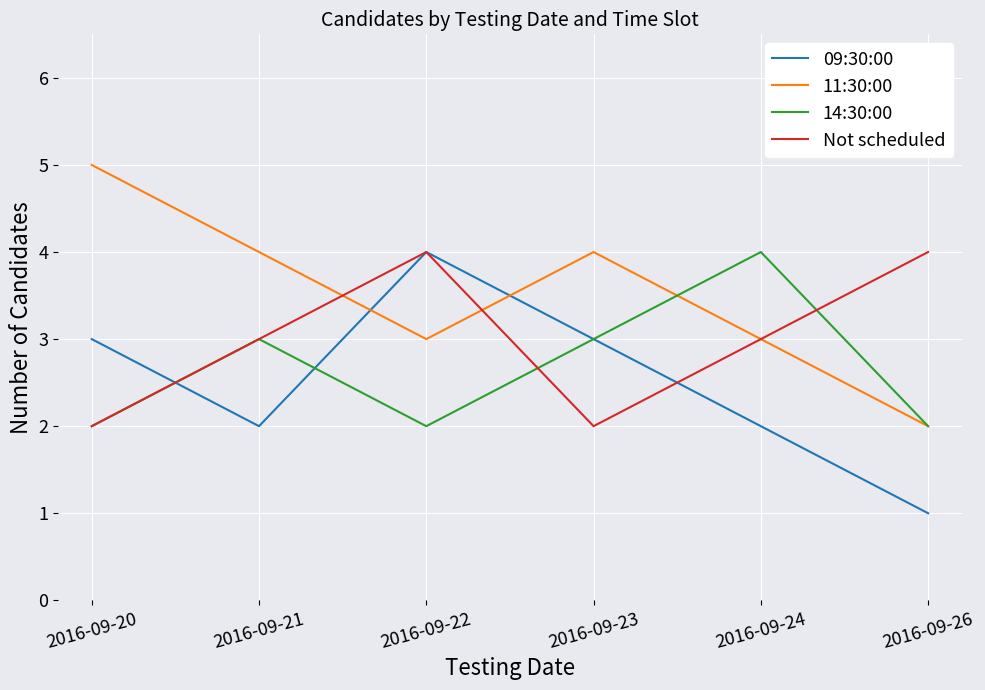

At which label does 11:30:00 first exceed 4?

2016-09-20